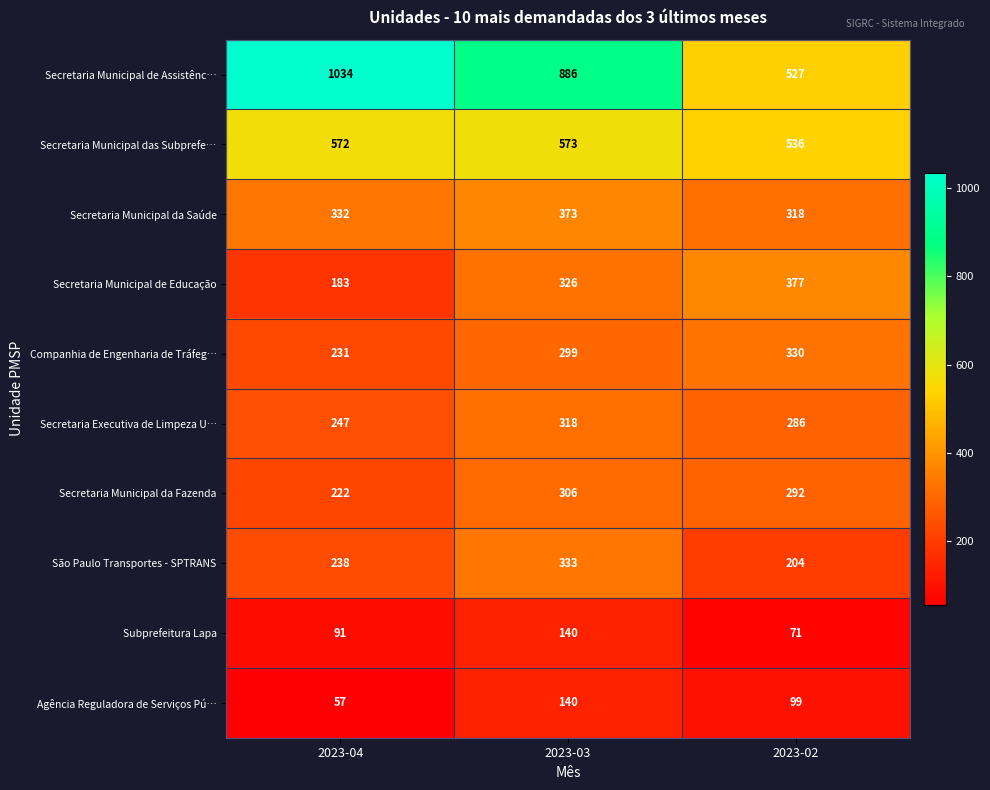

At 2023-04, list the series in order from largest to smallest.

Secretaria Municipal de Assistênc…, Secretaria Municipal das Subprefe…, Secretaria Municipal da Saúde, Secretaria Executiva de Limpeza U…, São Paulo Transportes - SPTRANS, Companhia de Engenharia de Tráfeg…, Secretaria Municipal da Fazenda, Secretaria Municipal de Educação, Subprefeitura Lapa, Agência Reguladora de Serviços Pú…